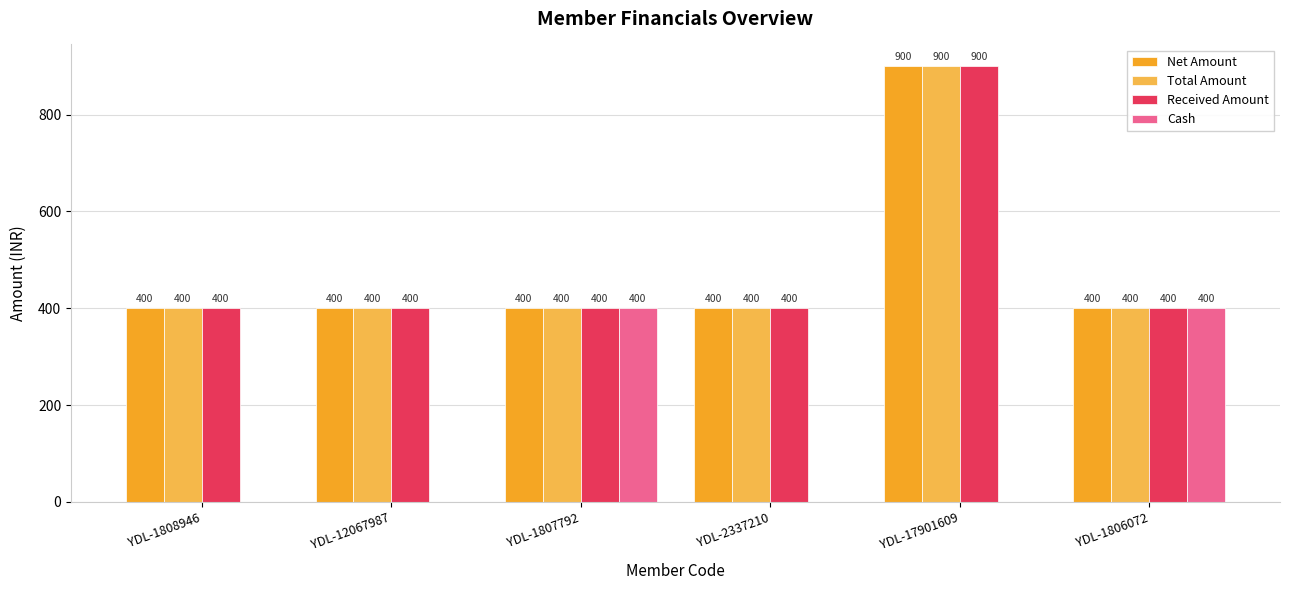

What is the total value across all series at YDL-1808946?

1200